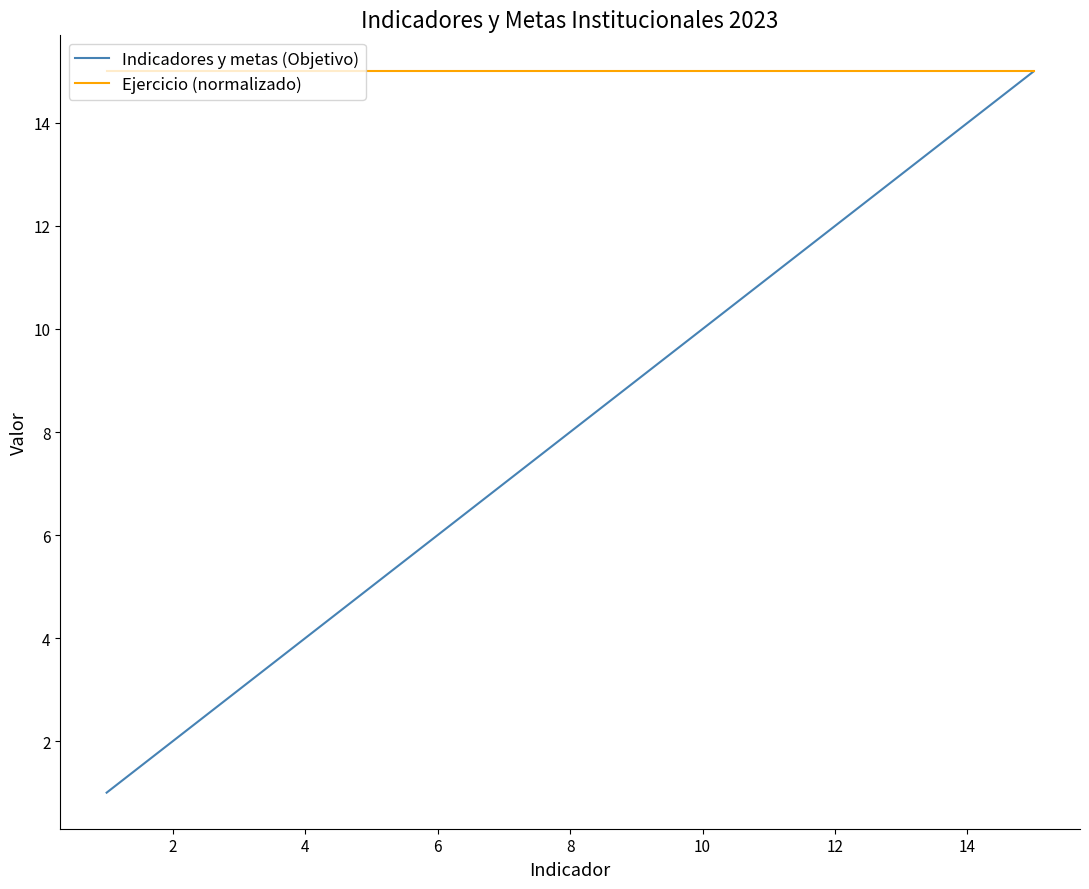

List the series in order of their overall mean, lowest first.

Indicadores y metas (Objetivo), Ejercicio (normalizado)